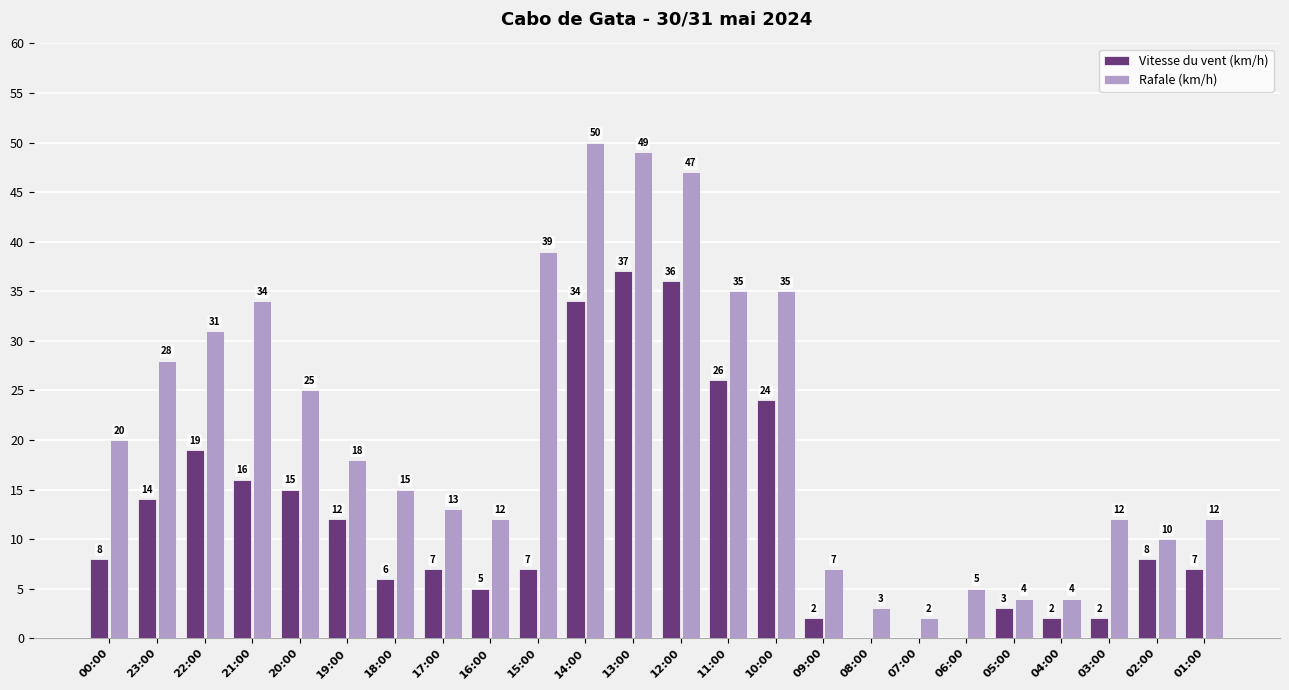

Reading left to right, what are all the values shown in this chart?

Vitesse du vent (km/h): 00:00=8	23:00=14	22:00=19	21:00=16	20:00=15	19:00=12	18:00=6	17:00=7	16:00=5	15:00=7	14:00=34	13:00=37	12:00=36	11:00=26	10:00=24	09:00=2	08:00=0	07:00=0	06:00=0	05:00=3	04:00=2	03:00=2	02:00=8	01:00=7
Rafale (km/h): 00:00=20	23:00=28	22:00=31	21:00=34	20:00=25	19:00=18	18:00=15	17:00=13	16:00=12	15:00=39	14:00=50	13:00=49	12:00=47	11:00=35	10:00=35	09:00=7	08:00=3	07:00=2	06:00=5	05:00=4	04:00=4	03:00=12	02:00=10	01:00=12